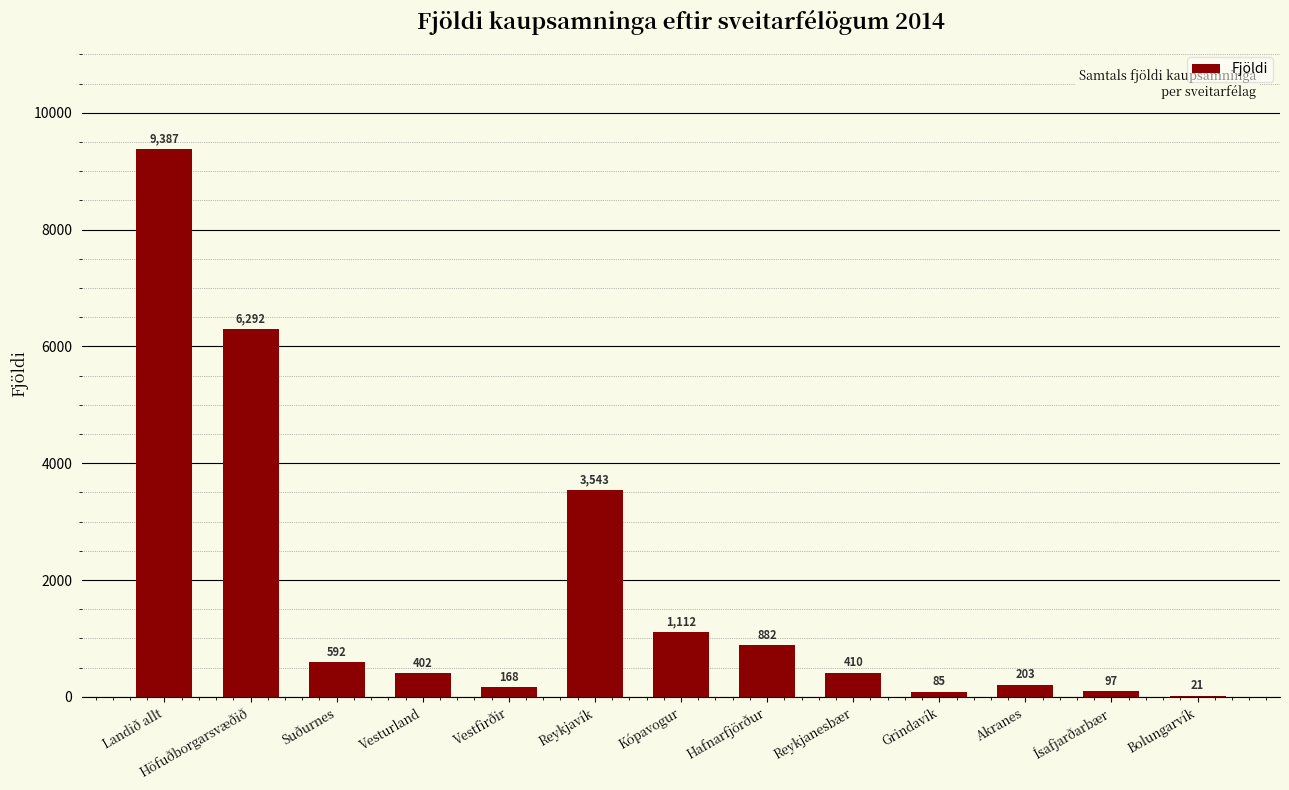

Which label corresponds to the largest value in the chart?

Landið allt